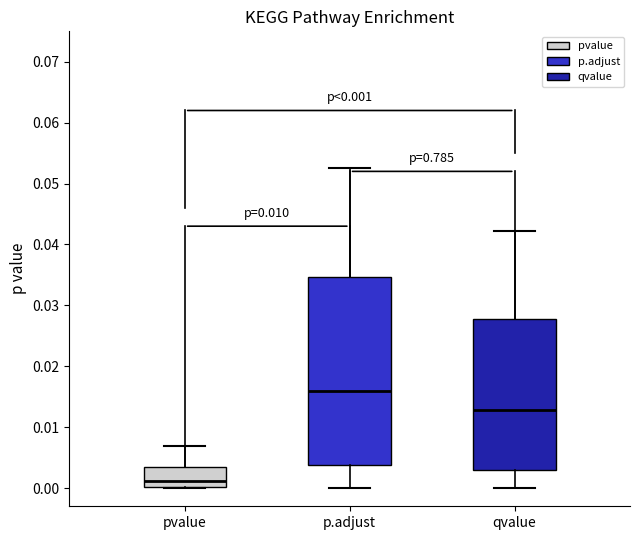

Which box's median line is the lowest?

pvalue